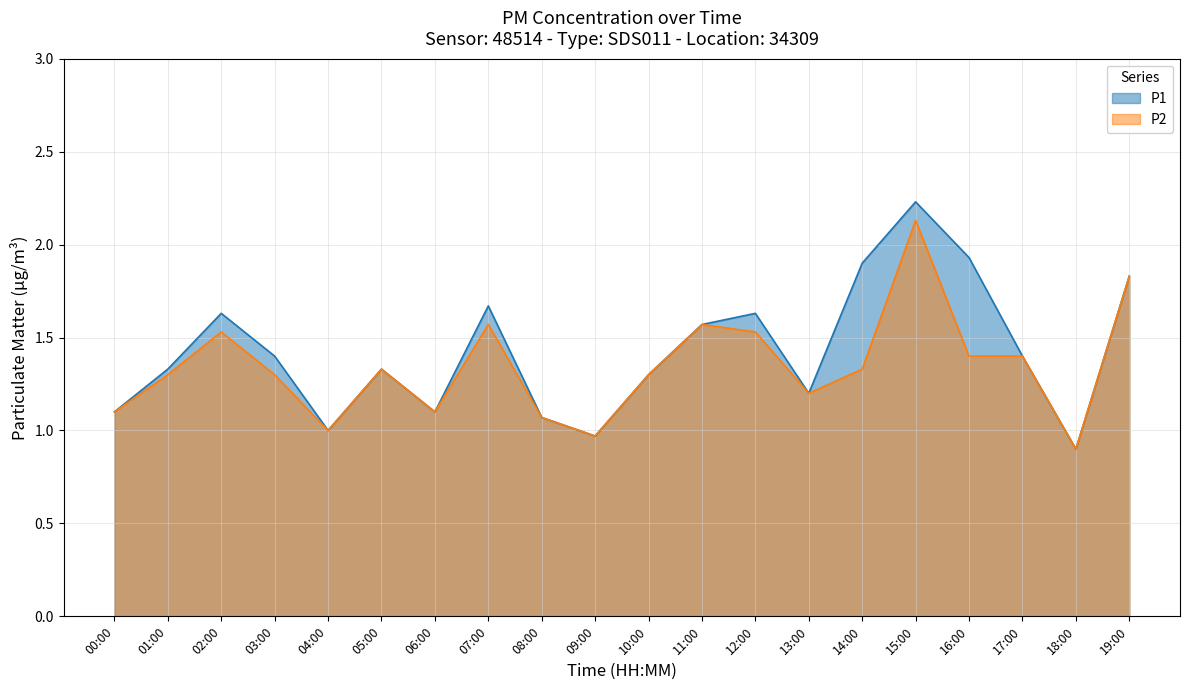

True or false: P2 and P1 intersect in this chart.

False